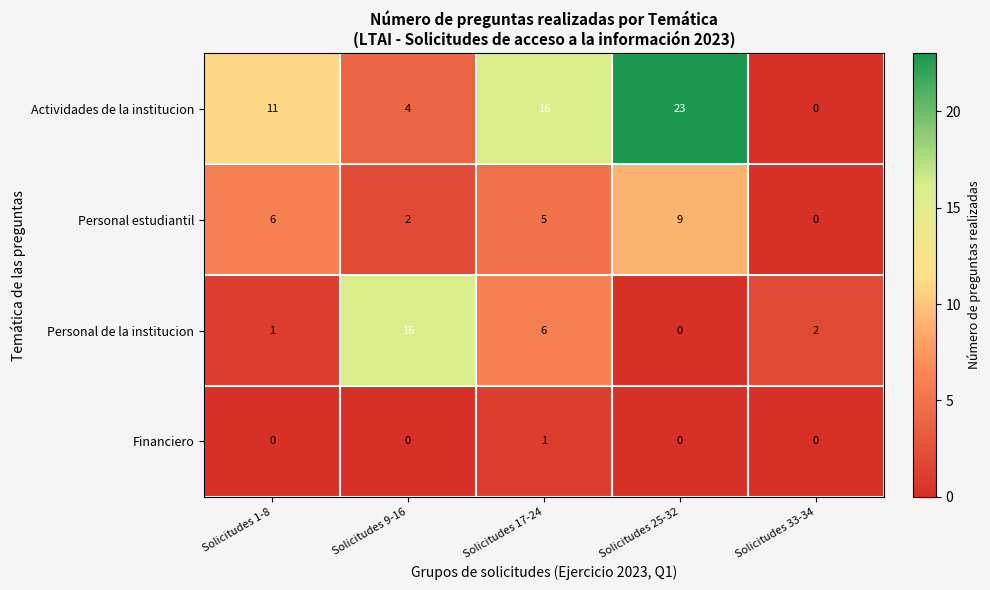

What is the sum of the Actividades de la institucion values at Solicitudes 9-16 and Solicitudes 25-32?

27